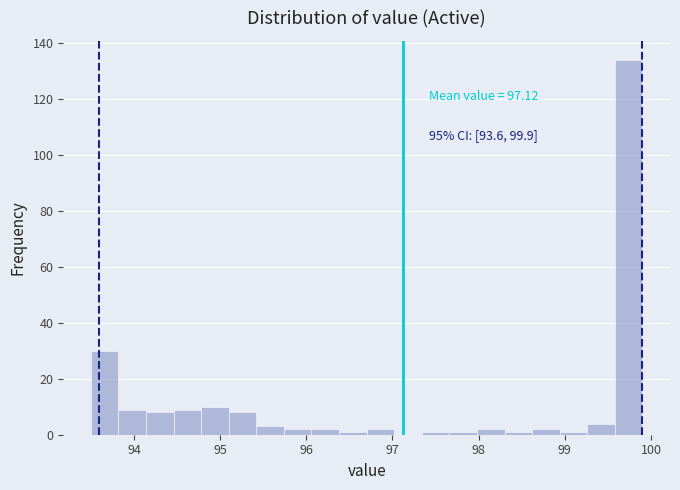

Around what value on the x-axis is the tallest bar? Give the approximate position of its centre, as read against the axis.

99.7